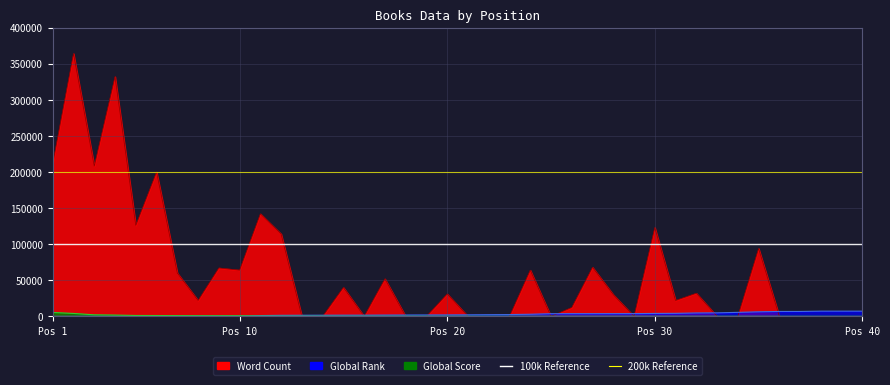

What is the total value across all series at 29?

3861